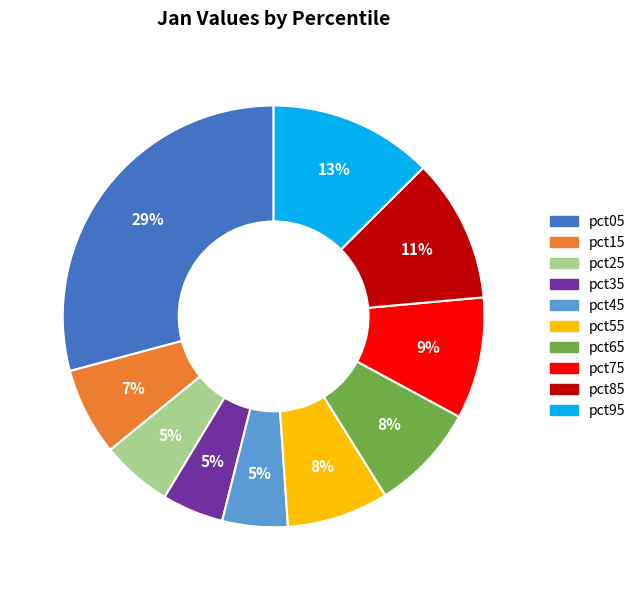

What percentage is the pct45 slice, to the nearest percent?

5%